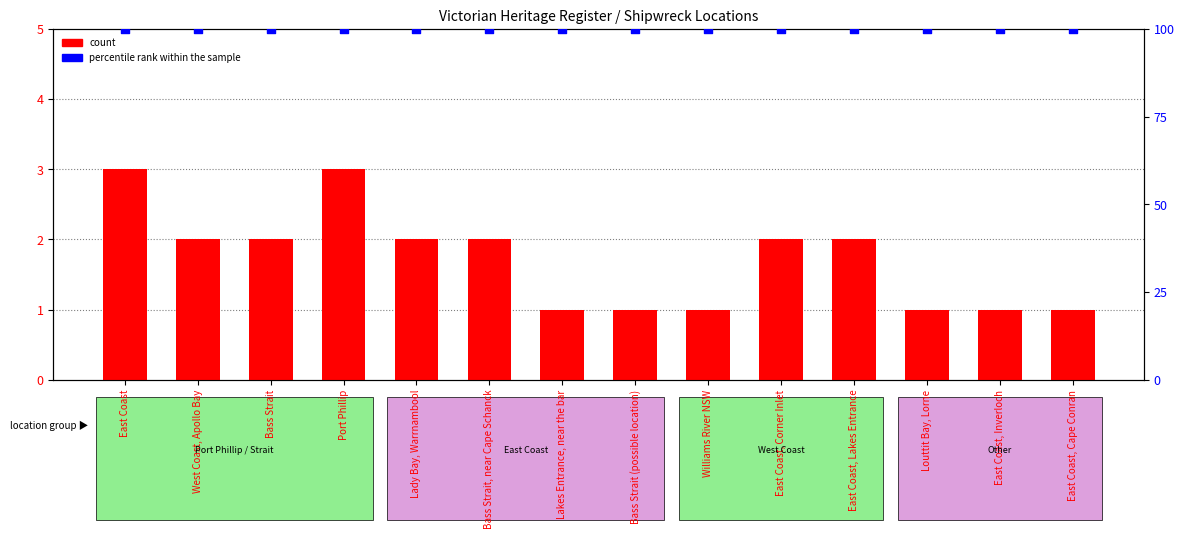

Which series reaches the maximum Y coordinate?

percentile rank within the sample